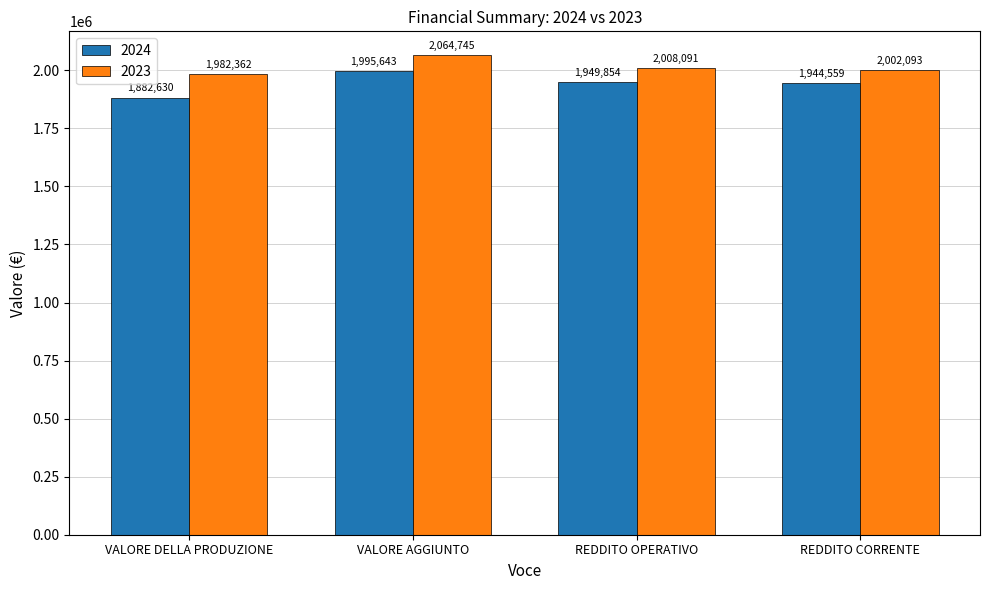

Which series has the largest total across all categories?

2023